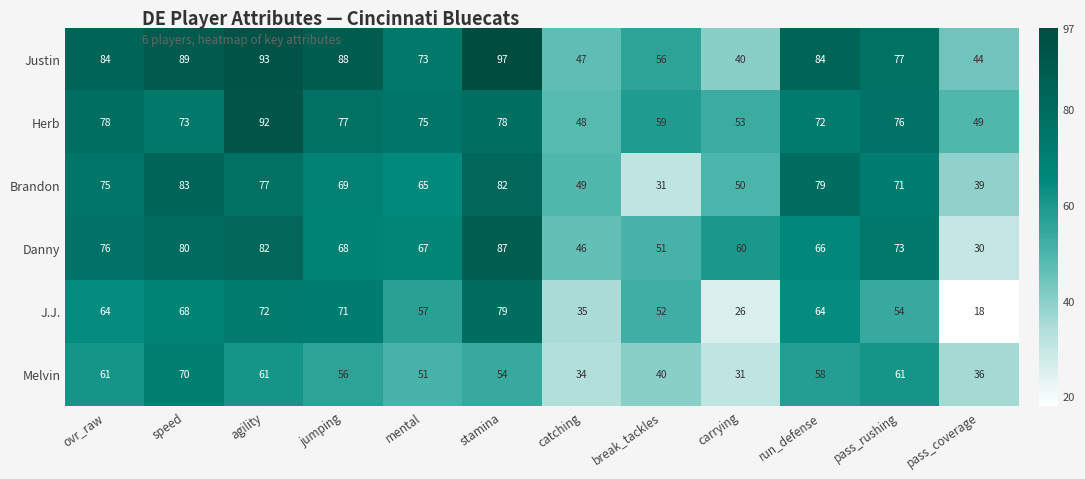

What is the difference between the Danny values at pass_coverage and run_defense?

36